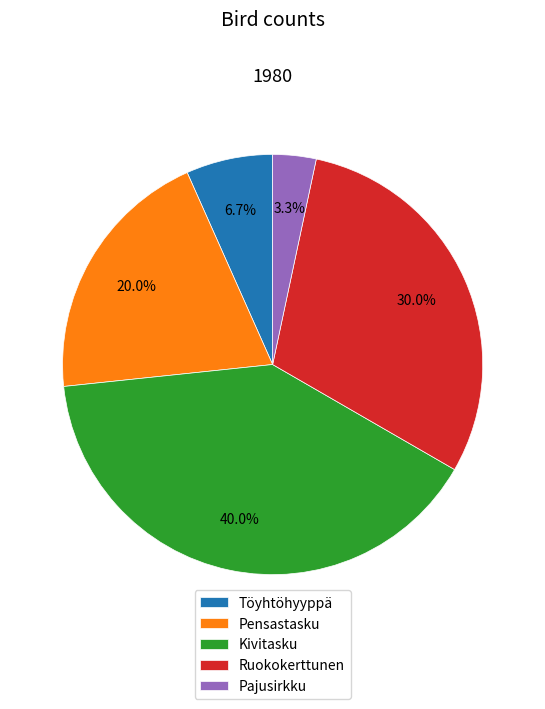

Combined, do Töyhtöhyyppä and Pensastasku account for over 50%?

No